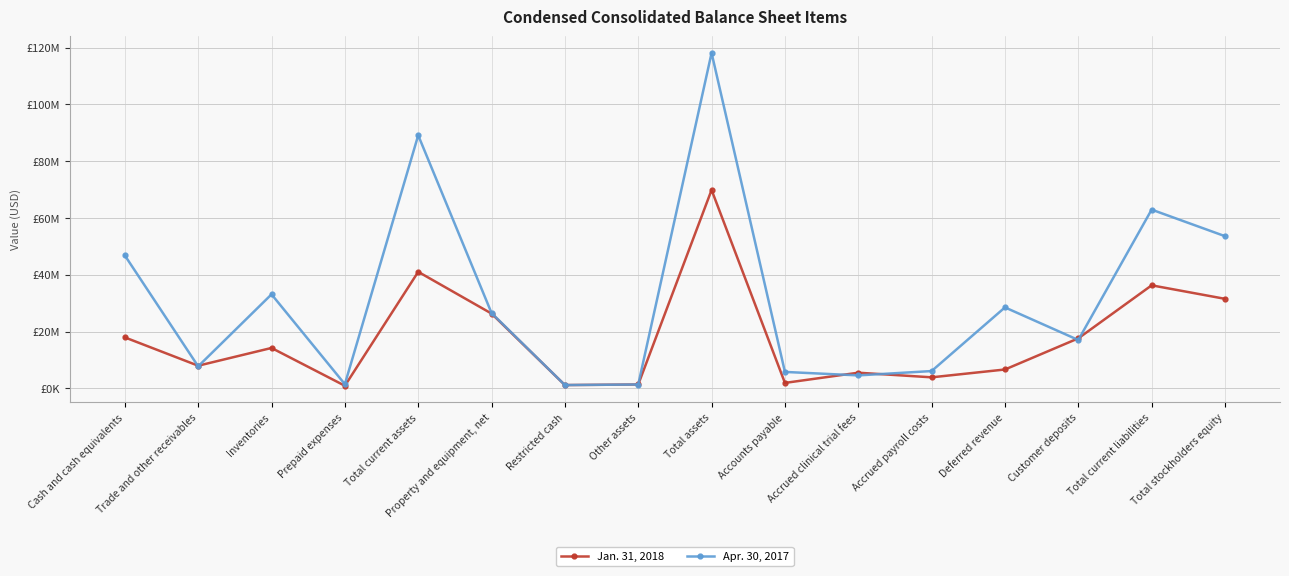

Where is Jan. 31, 2018 nearest to the value 35381500?

Total current liabilities